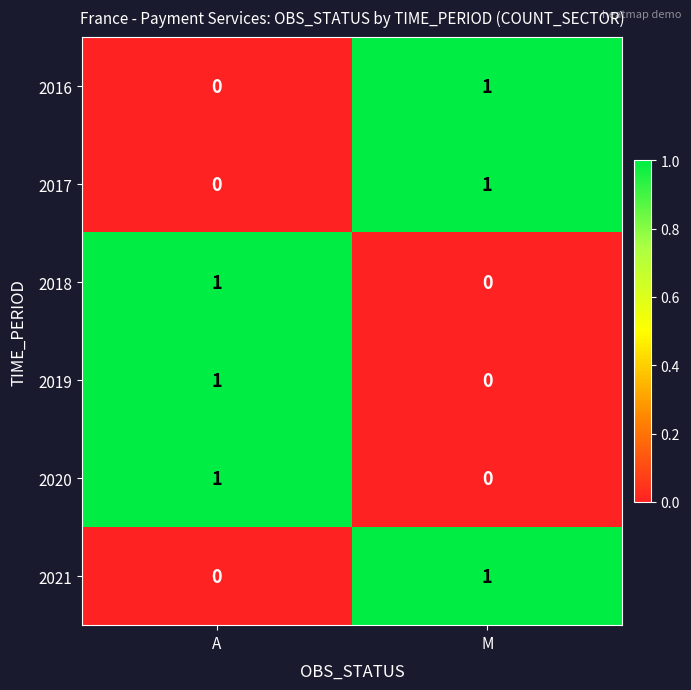

What is the spread (max minus min) of values at M?

1